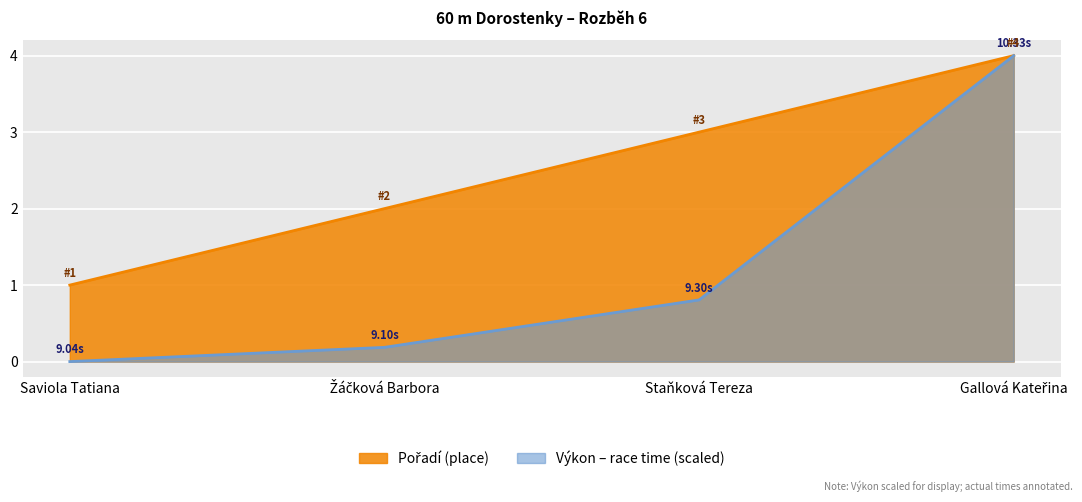

Between Staňková Tereza and Gallová Kateřina, which series saw the biggest shift?

Výkon